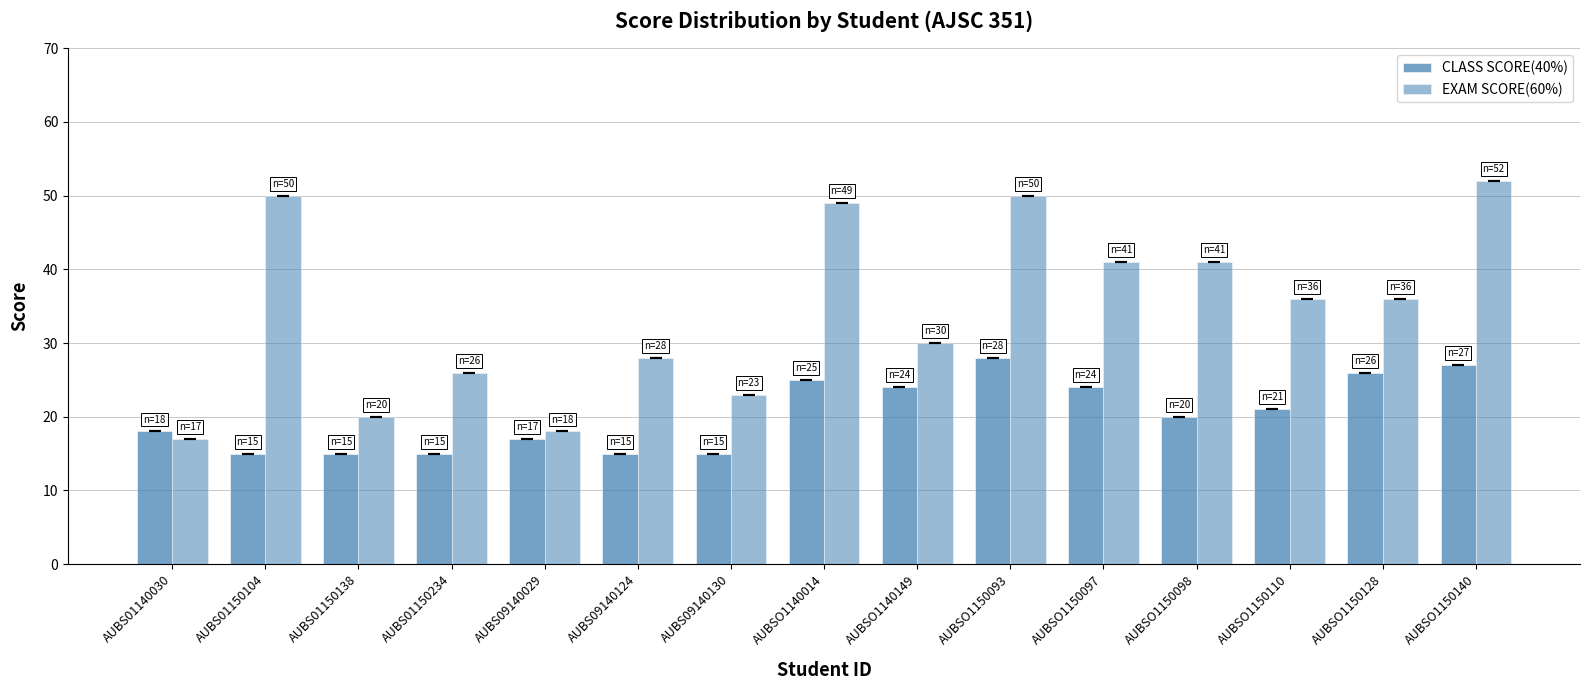

Does the chart contain stacked bars?

No